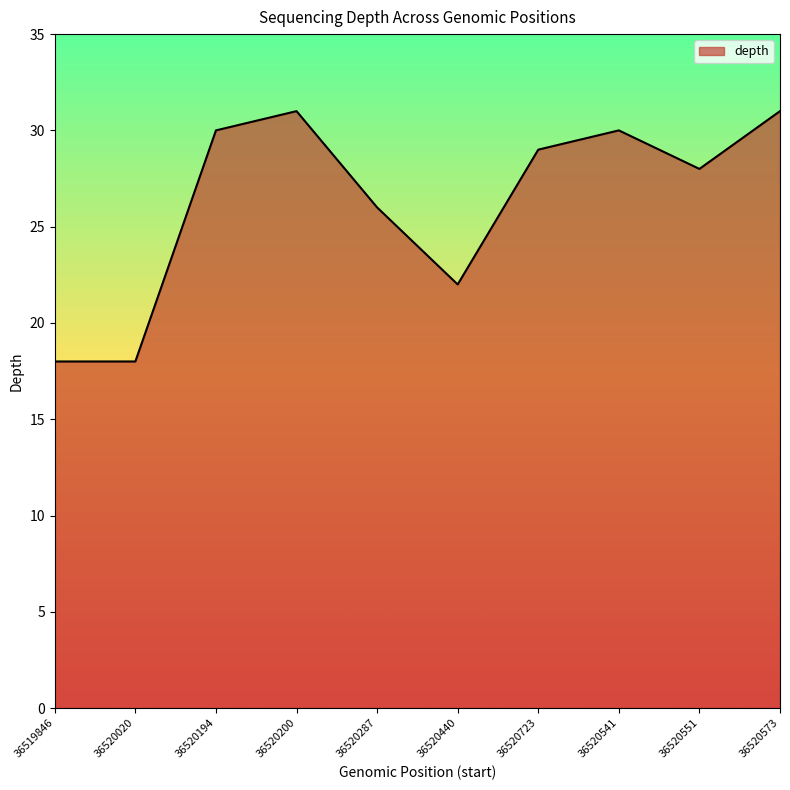

How many lines are shown in the chart?

1